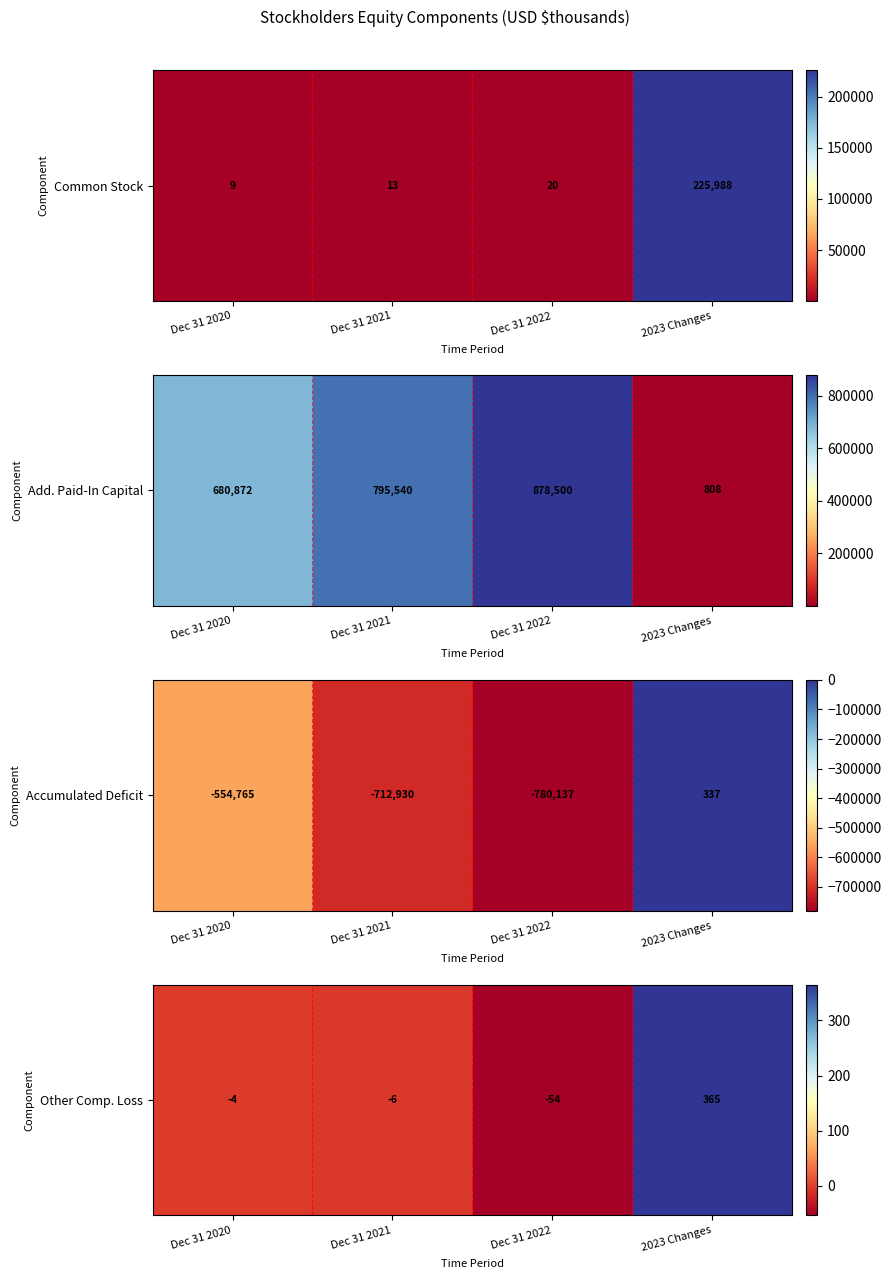

At which label is the value closest to 155?

Dec 31 2020